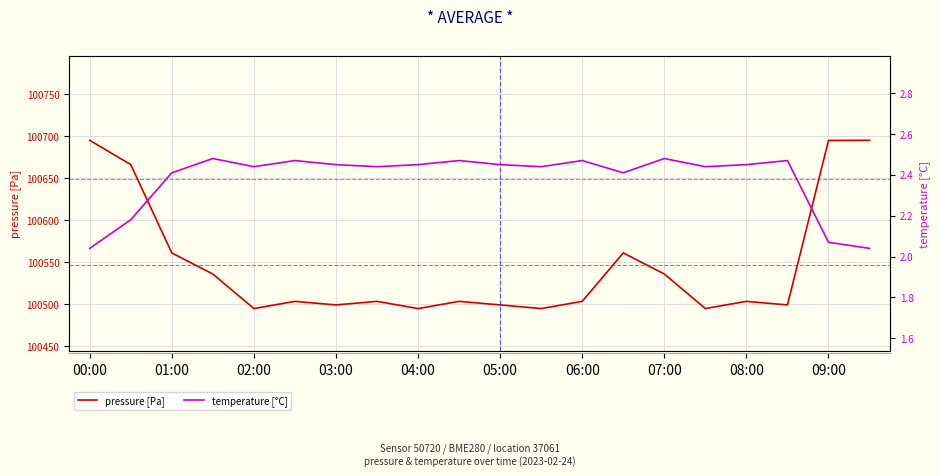

What is the lowest value of the pressure [Pa] series?

100494.6